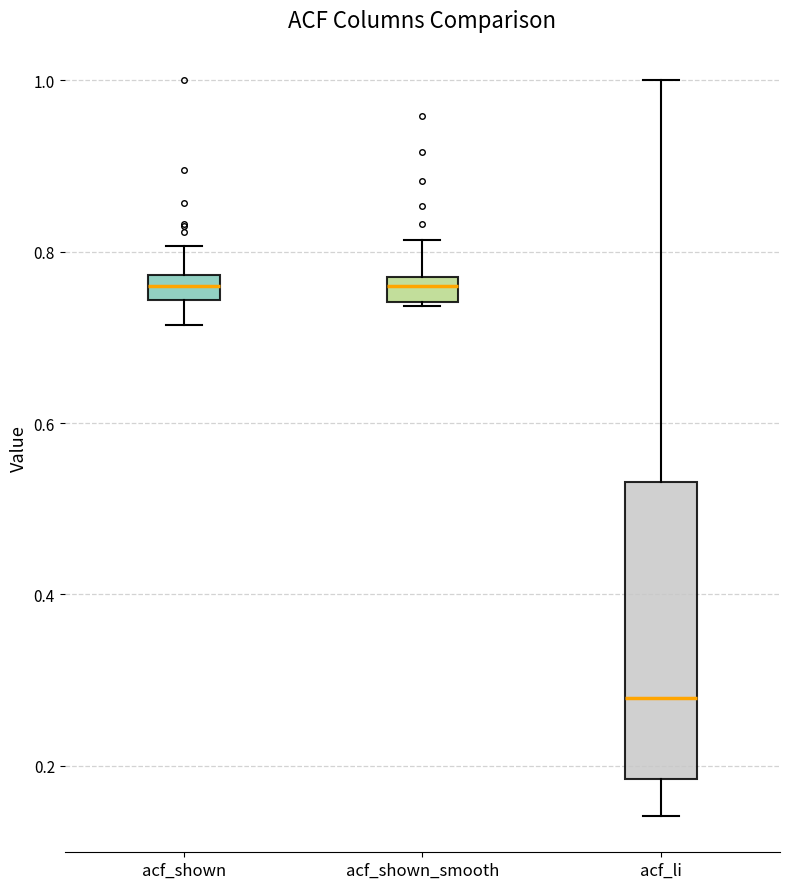

Where is the upper edge of the box for acf_shown_smooth on the y-axis? The values are not printed on the chart, so give them approximately, as read against the axis.

0.78